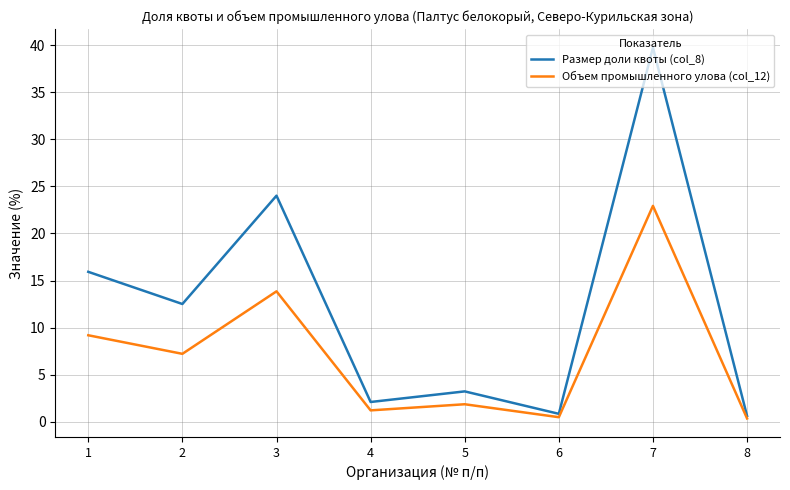

At which category does the chart reach its peak across all series?

7